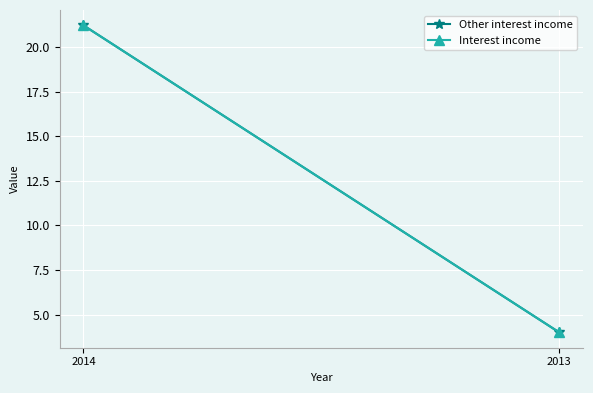

Which series has the largest total across all categories?

Other interest income